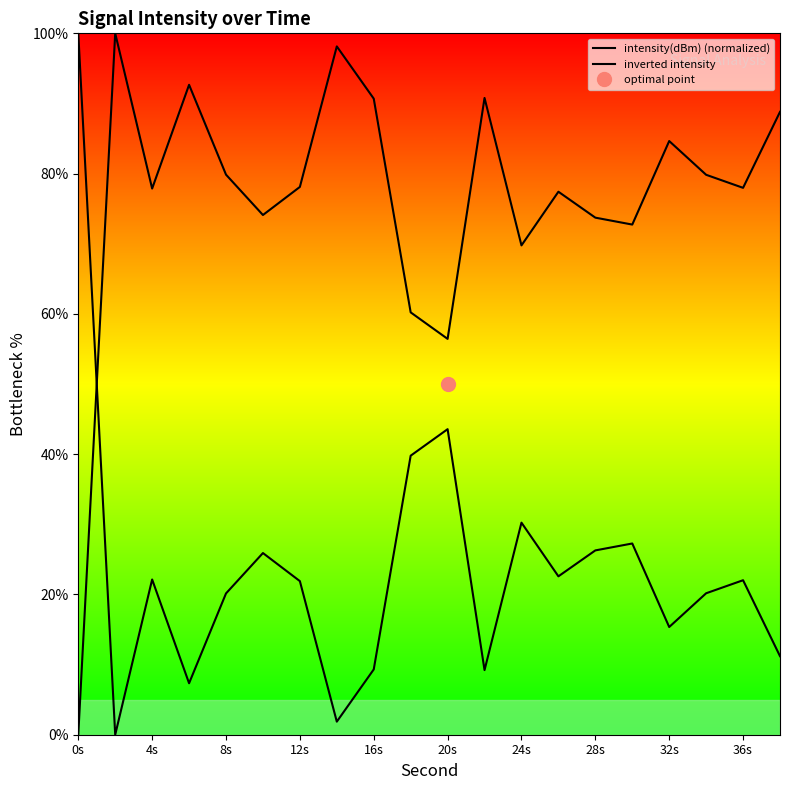

How many lines are shown in the chart?

2